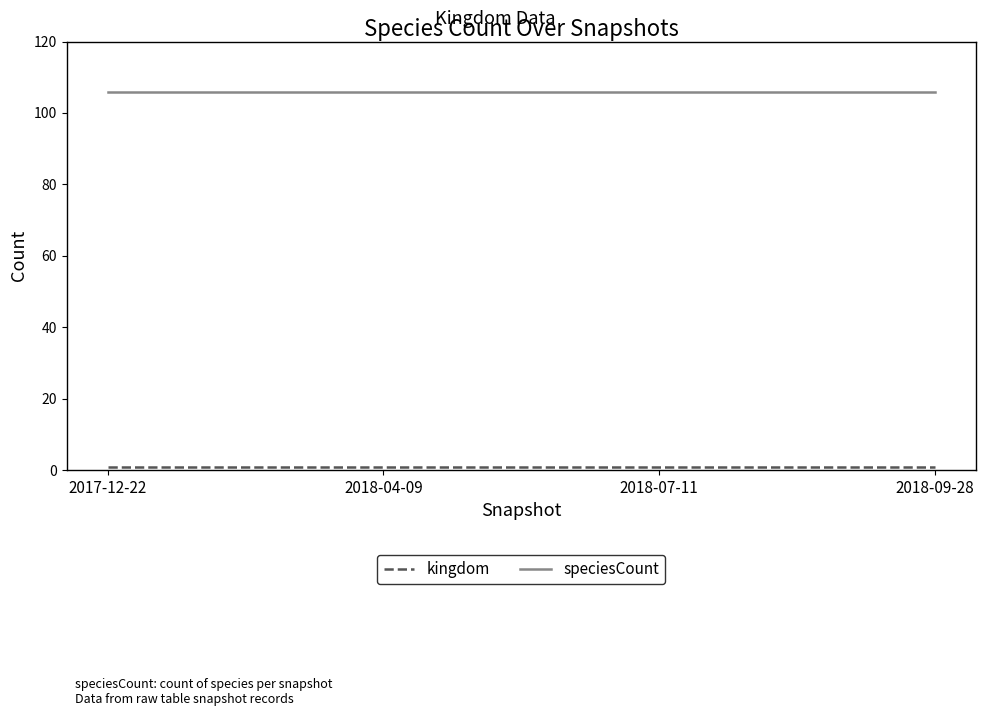

Does the chart display data point markers on the line(s)?

No